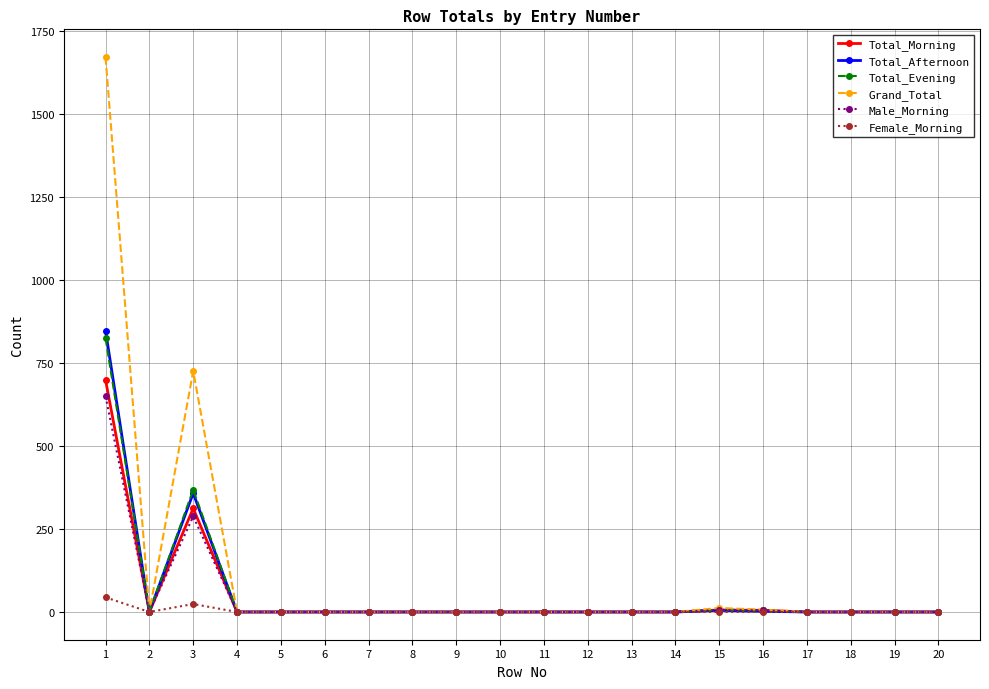

What are all the series names shown in the legend?

Total_Morning, Total_Afternoon, Total_Evening, Grand_Total, Male_Morning, Female_Morning